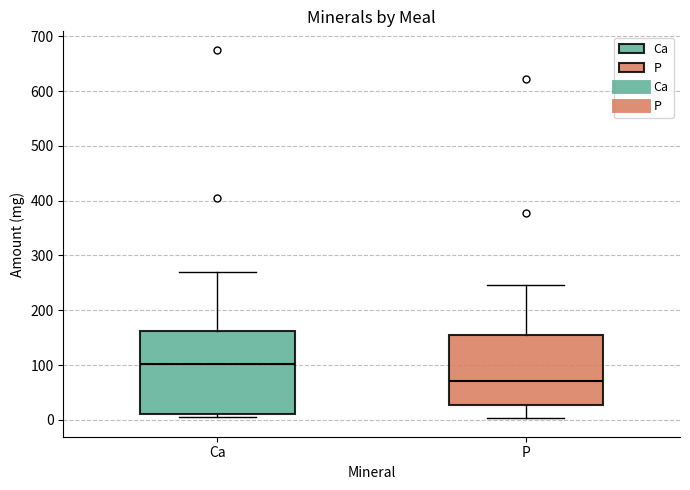

Reading left to right, read every box against the y-axis: the position of its median line, the range the box covers, and the ends of its whiskers. The values are not printed on the chart, so give them approximately, as read against the axis.

Ca: median 100, box 10 to 160, whiskers 0 to 270
P: median 70, box 30 to 150, whiskers 0 to 250